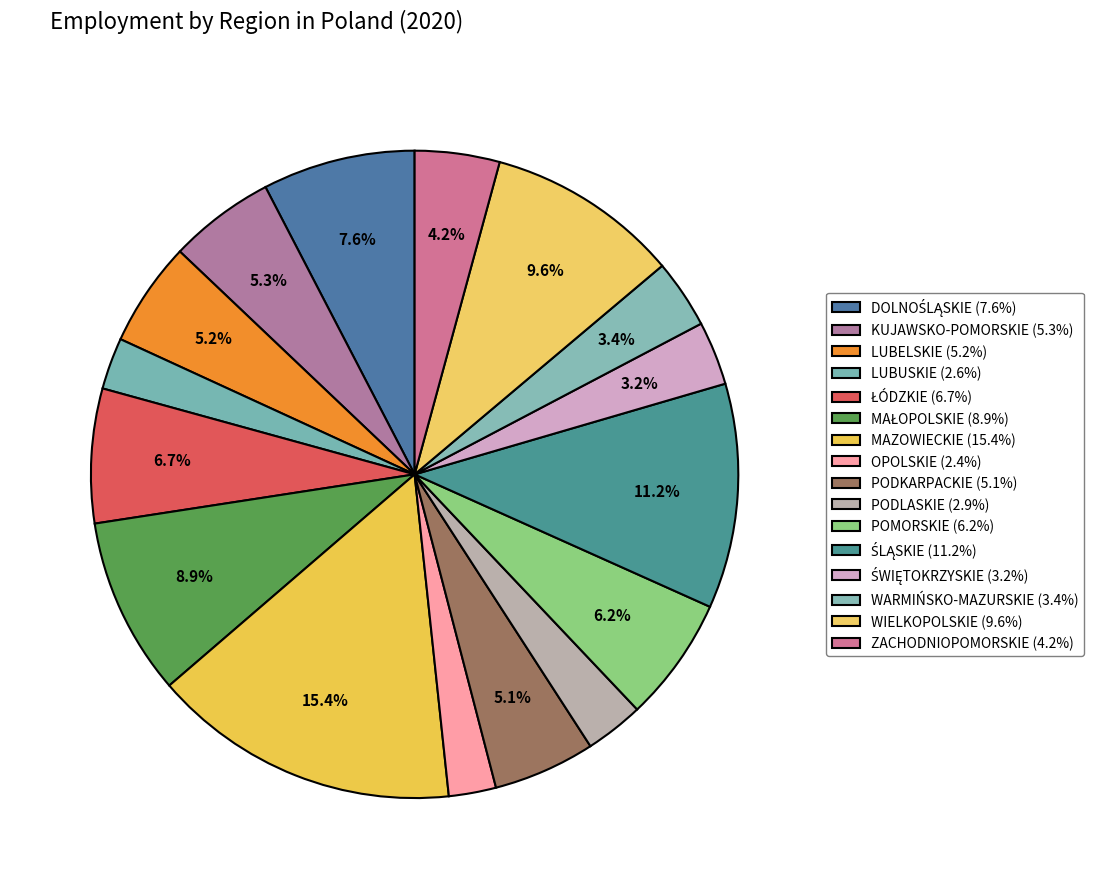

To the nearest percent, what is the combined percentage of PODLASKIE and POMORSKIE?

9%